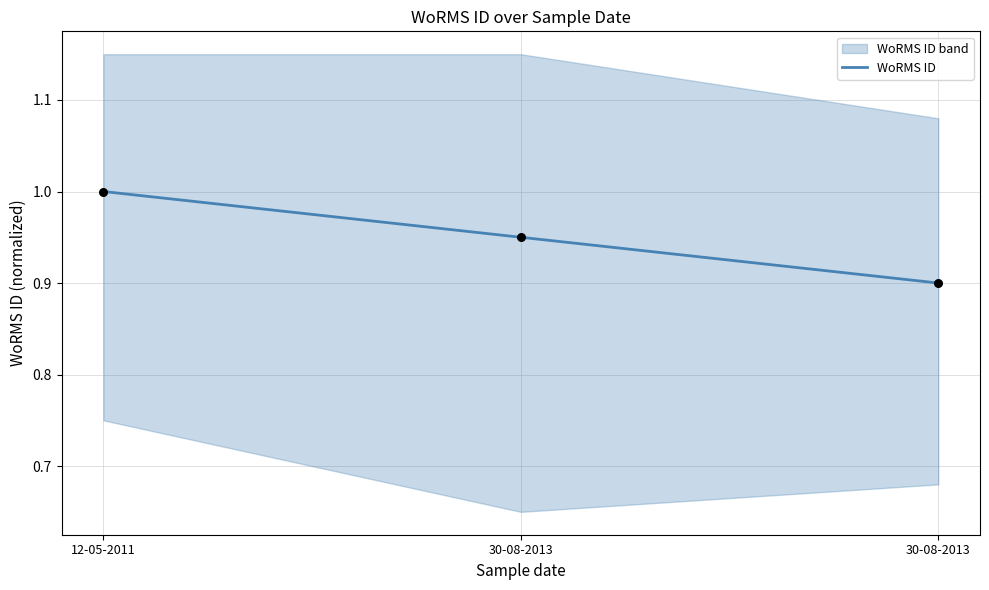

What is the change in value from 12-05-2011 to 30-08-2013?

-0.1